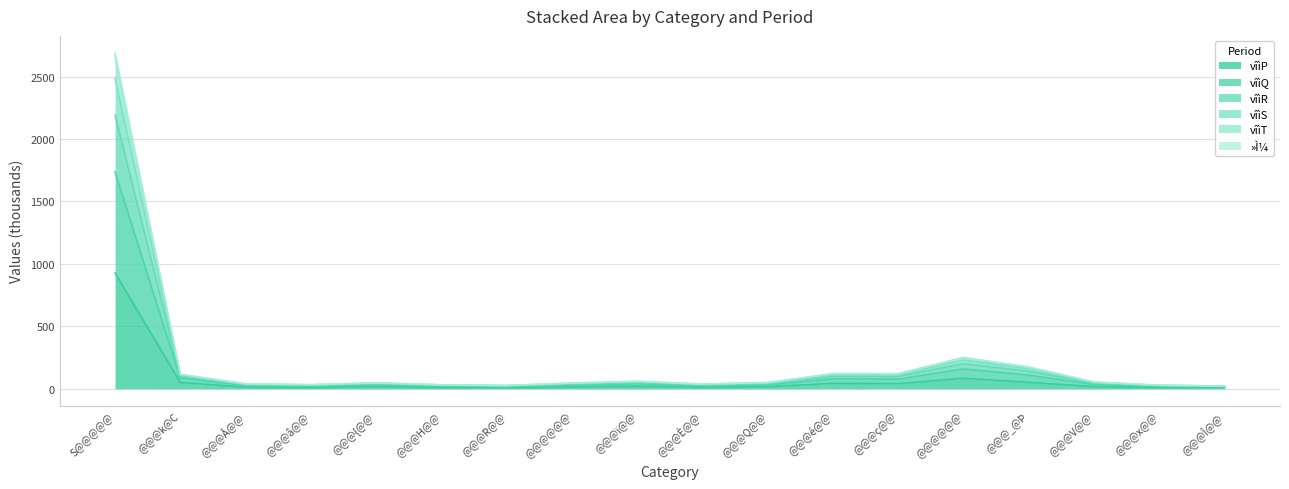

Rank the series at @@@â@@ from highest to lowest value.

vîìQ, vîìR, vîìS, vîìT, »Ì¼, vîìP